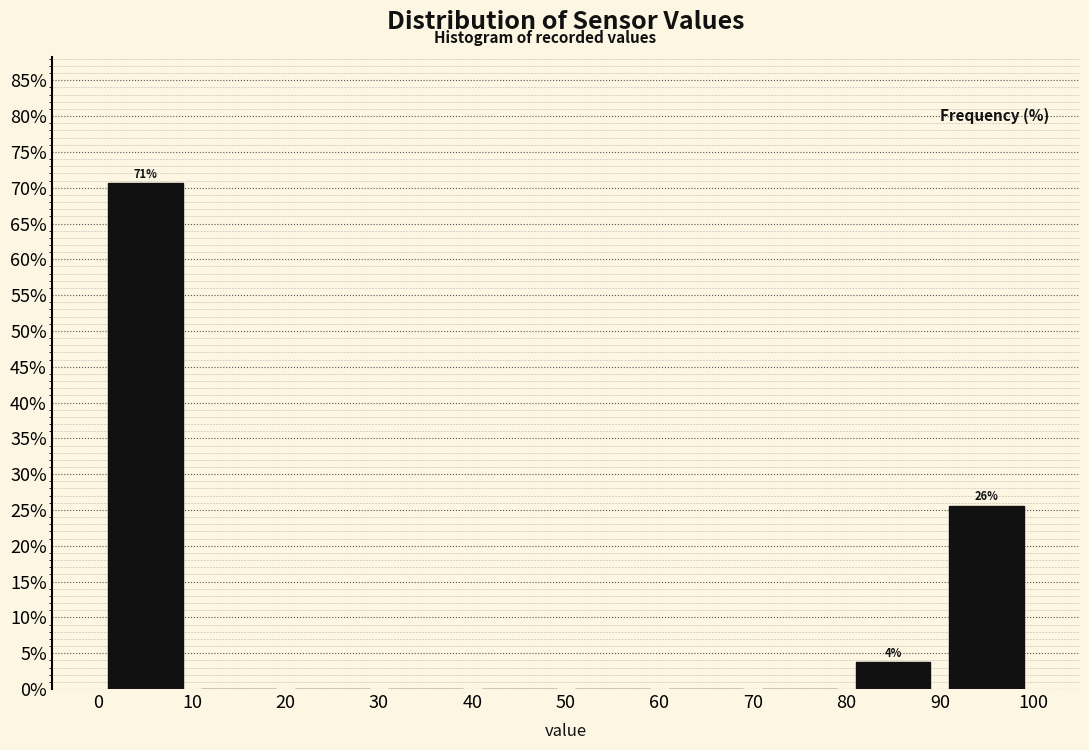

Which range on the x-axis has the tallest bar?

0 to 10